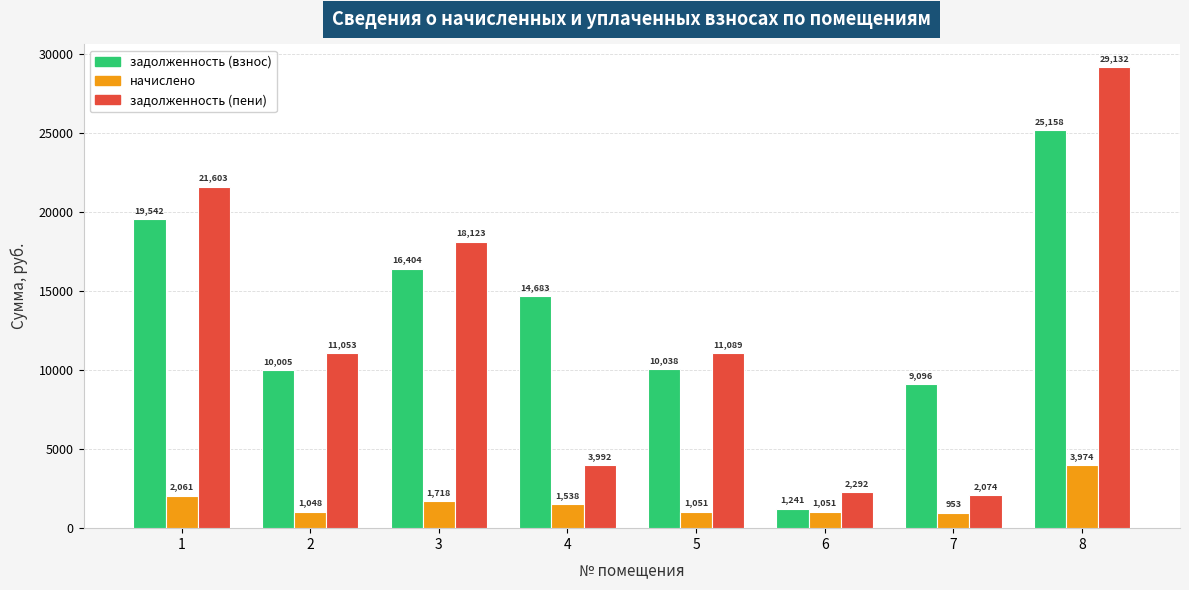

What is the sum of all начислено values?

13393.1